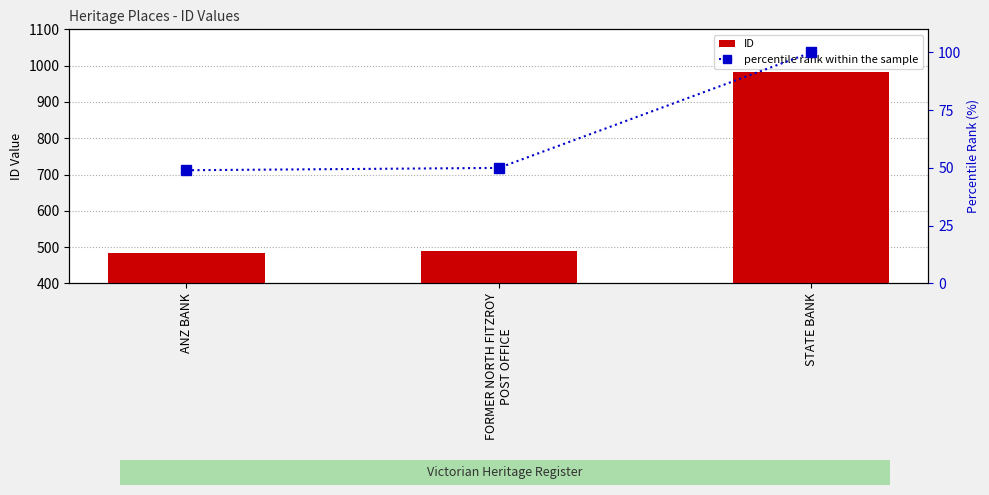

What is the total value across all series at FORMER NORTH FITZROY
POST OFFICE?

538